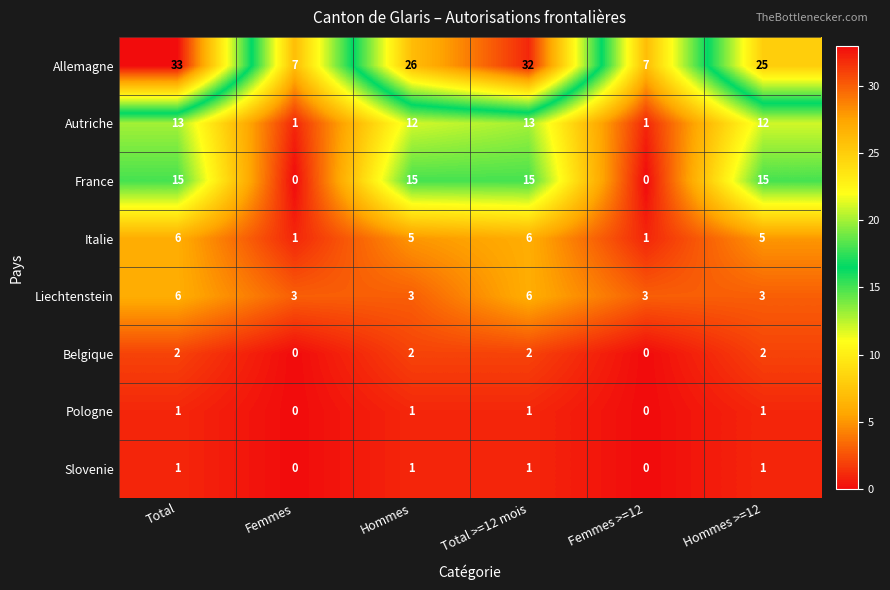

What is the average value of the Italie series?

4